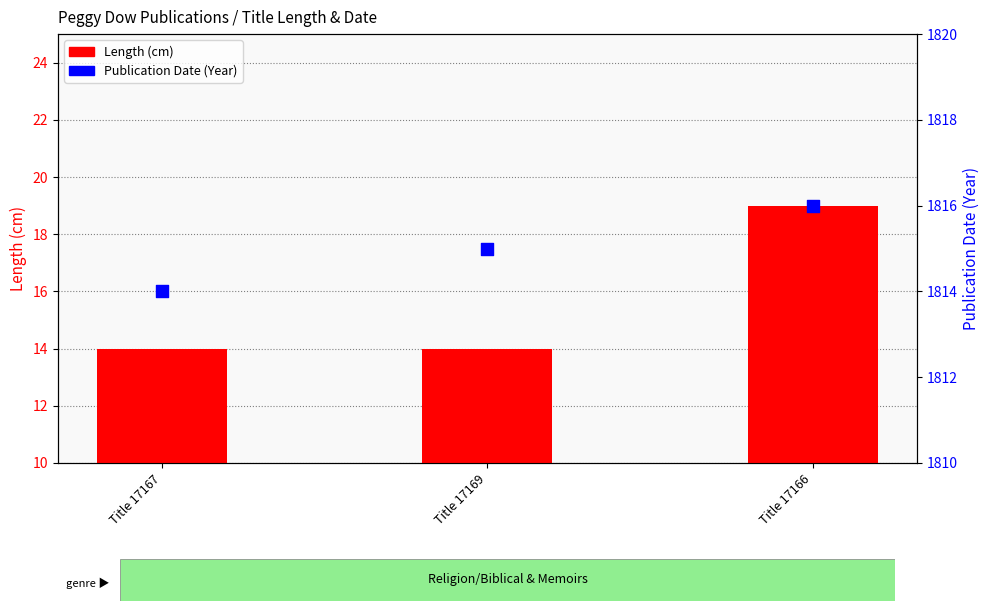

What is the total value across all series at Title 17166?

1835